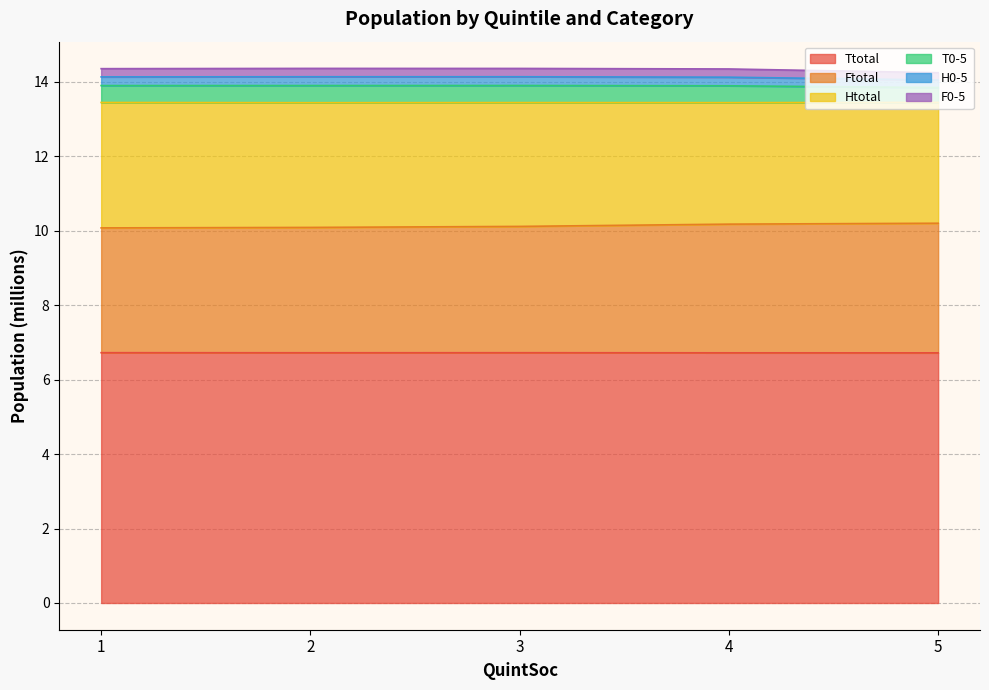

True or false: F0-5 and T0-5 intersect in this chart.

False